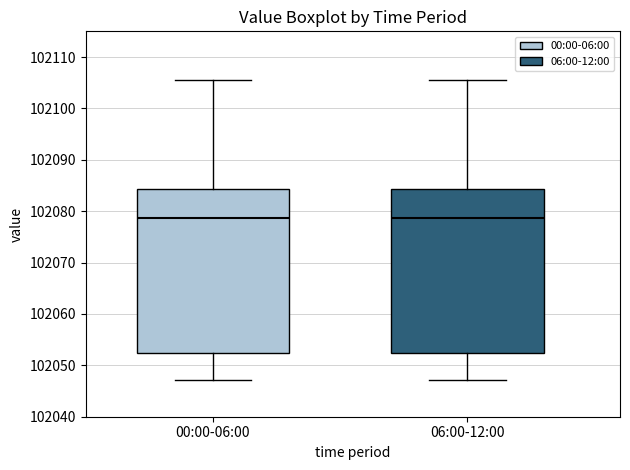

Reading left to right, read every box against the y-axis: the position of its median line, the range the box covers, and the ends of its whiskers. The values are not printed on the chart, so give them approximately, as read against the axis.

00:00-06:00: median 102079, box 102052 to 102084, whiskers 102047 to 102106
06:00-12:00: median 102079, box 102052 to 102084, whiskers 102047 to 102106